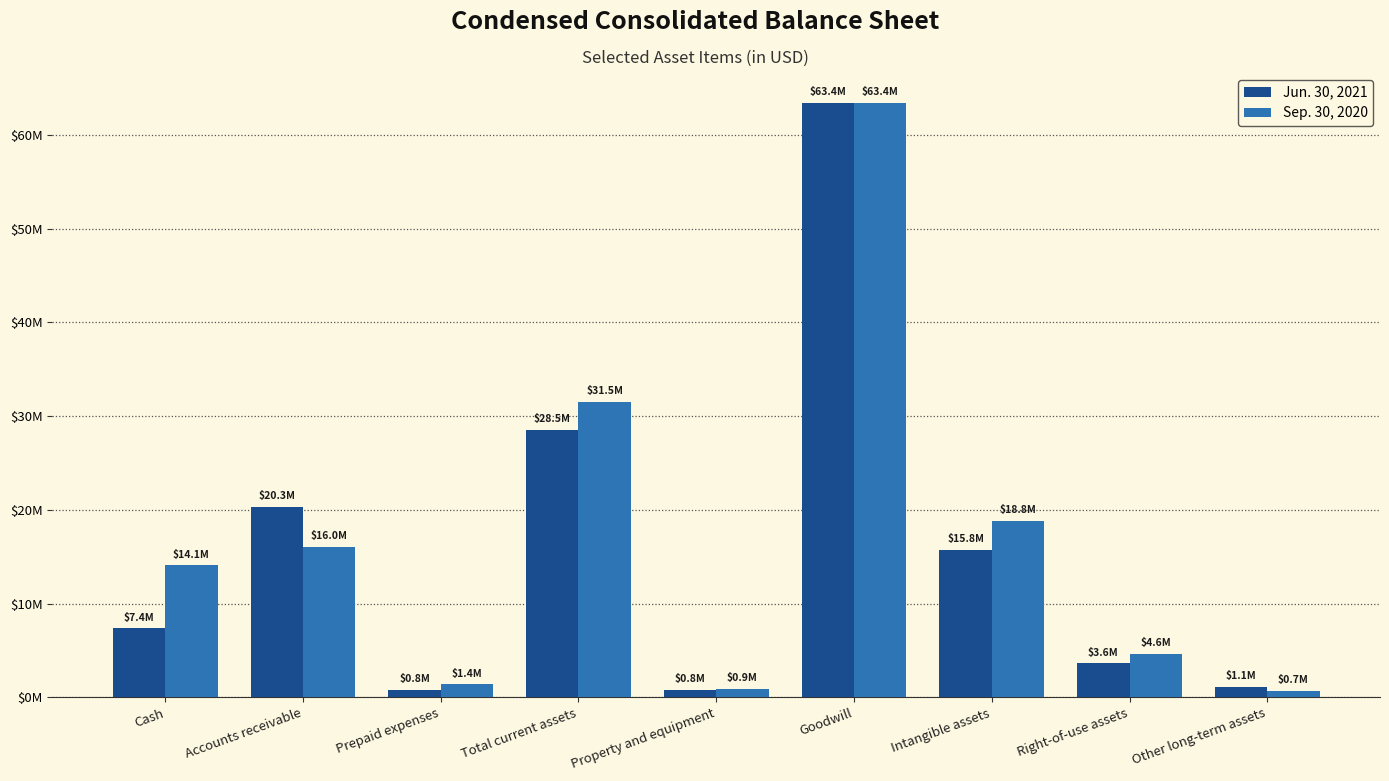

Which series has the largest total across all categories?

Sep. 30, 2020